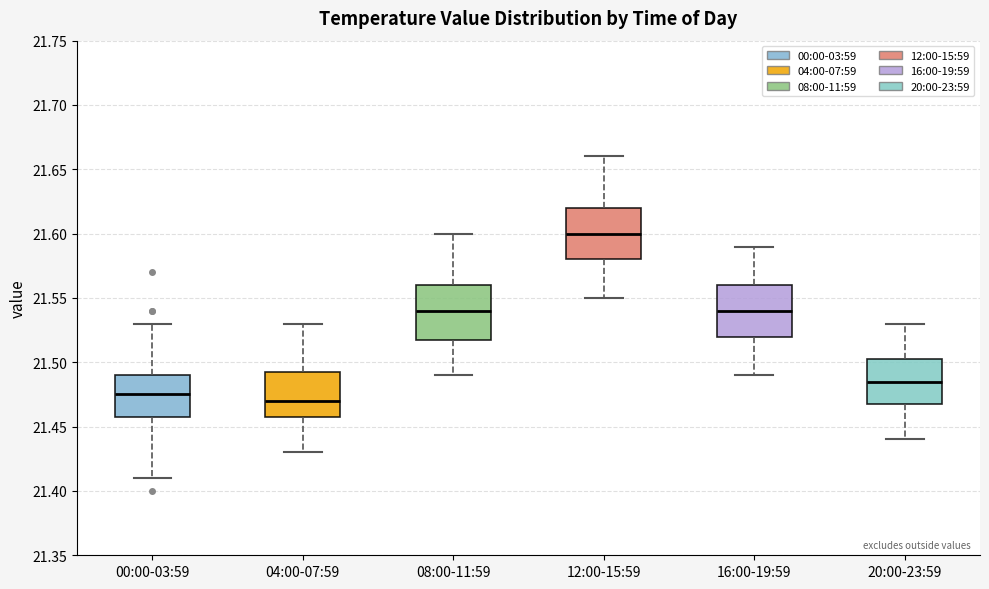

Which box's median line is the lowest?

04:00-07:59